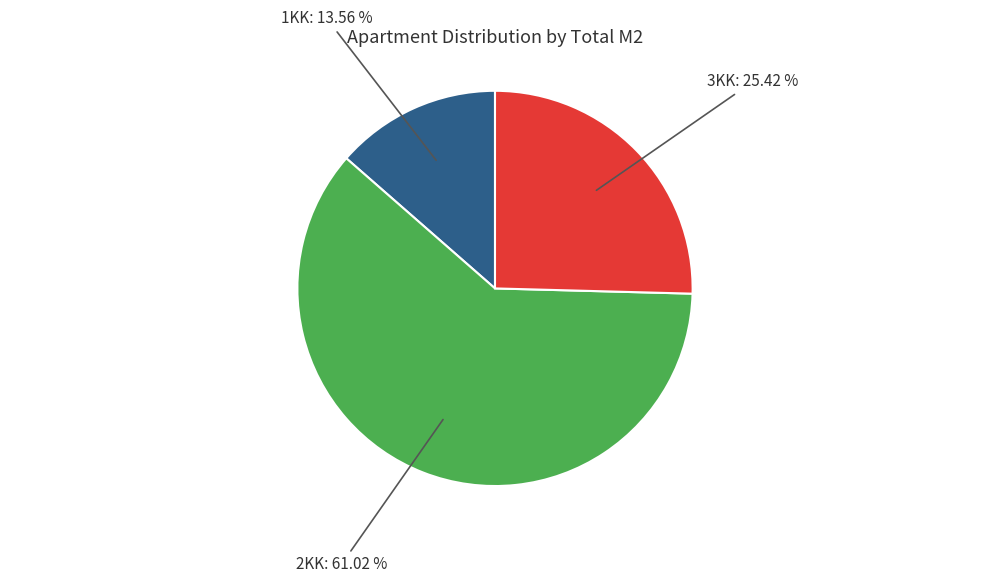

How many segments does this pie chart have?

3